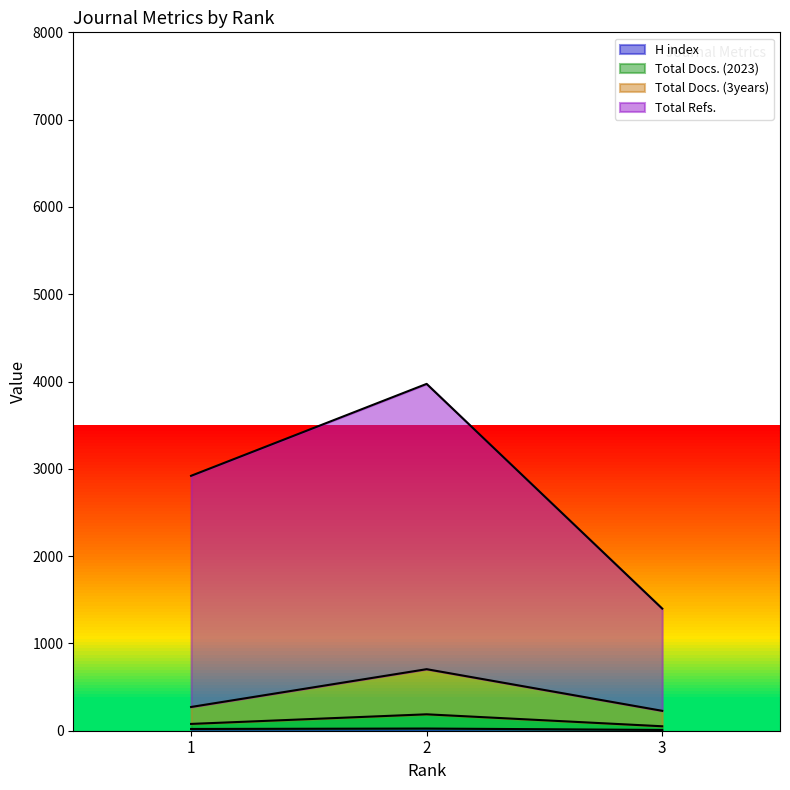

Reading left to right, extract all data points from this chart.

H index: 20	25	9
Total Docs. (2023): 272	705	228
Total Docs. (3years): 78	188	51
Total Refs.: 2920	3973	1399